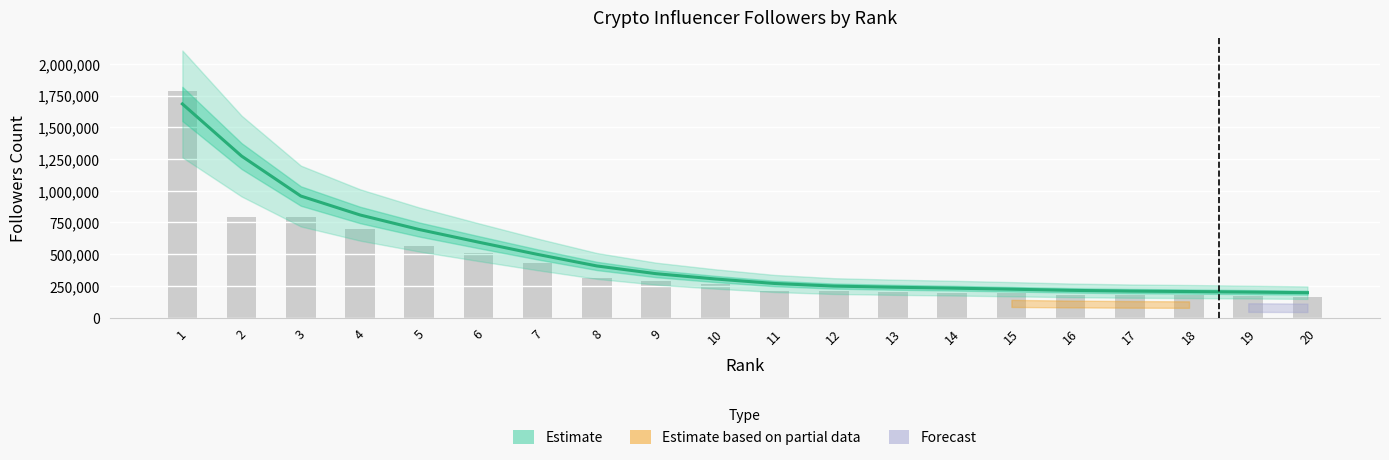

What is the ratio of the value at 1 to the value at 9?

4.9